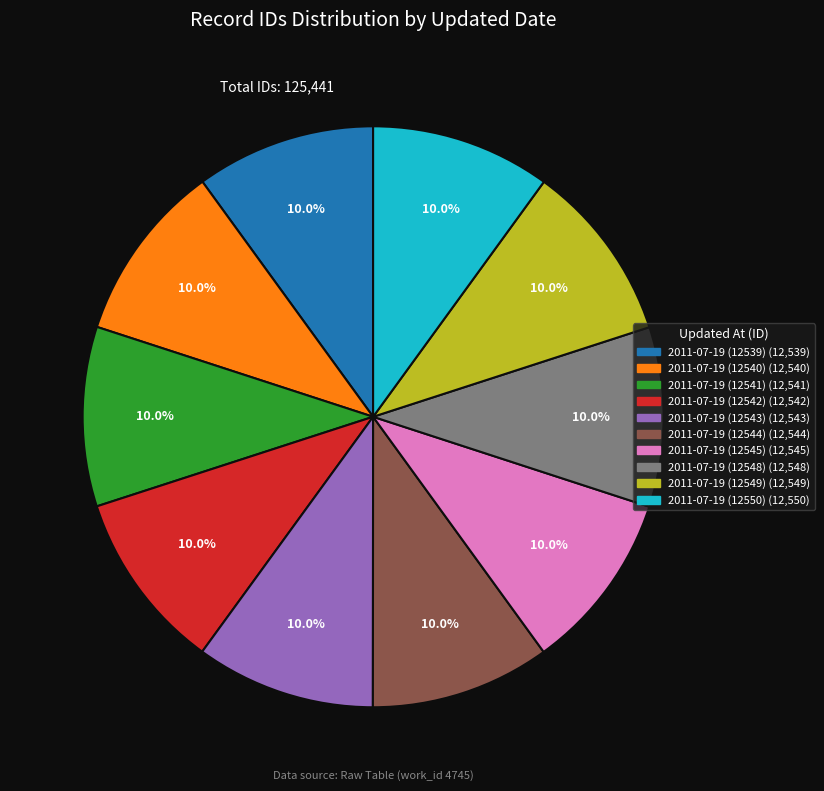

How many segments does this pie chart have?

10